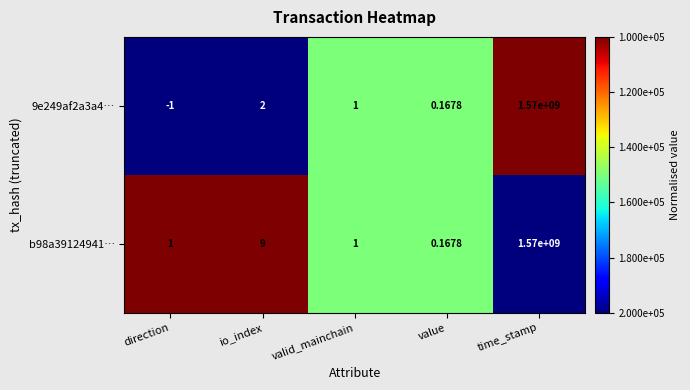

List the labels in order of 9e249af2a3a4… value, smallest first.

direction, value, valid_mainchain, io_index, time_stamp